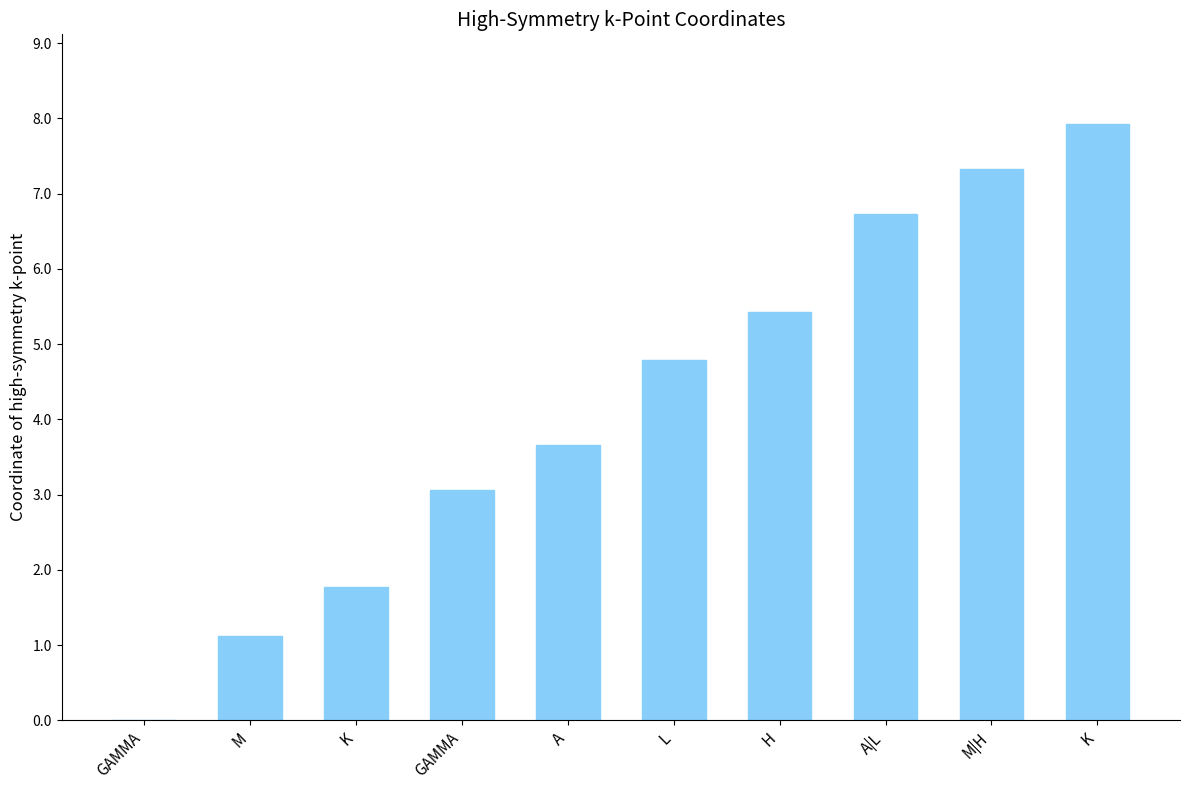

Are the bars horizontal?

No